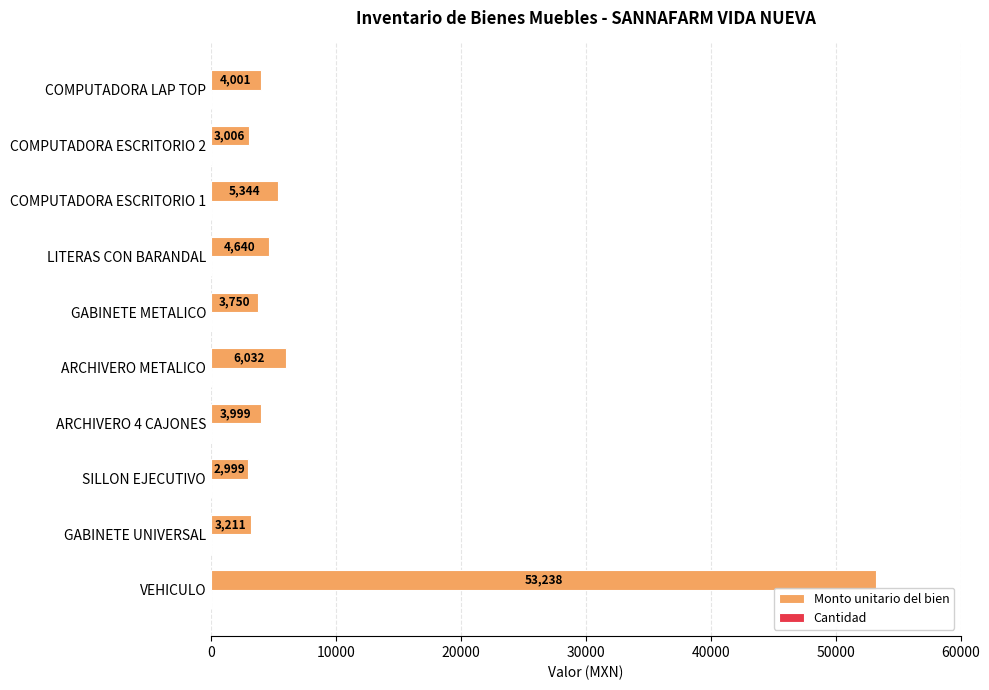

What is the approximate value of Monto unitario del bien at LITERAS CON BARANDAL?

4640.0